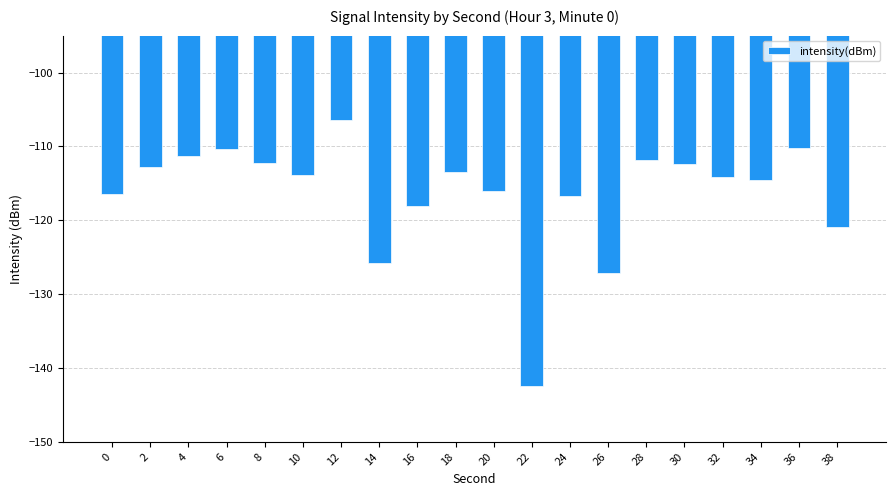

What is the value of the 9th bar from the left?

-118.0